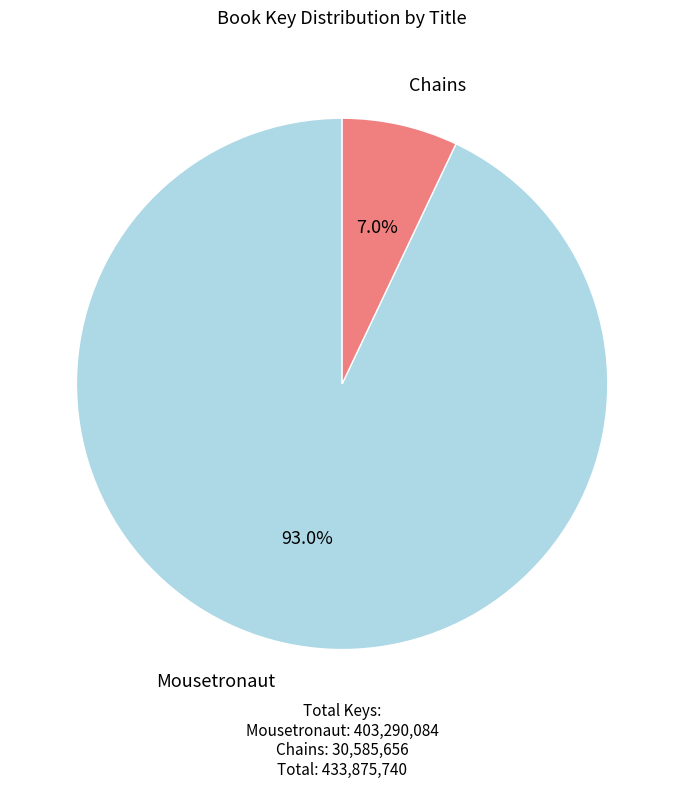

How many segments does this pie chart have?

2